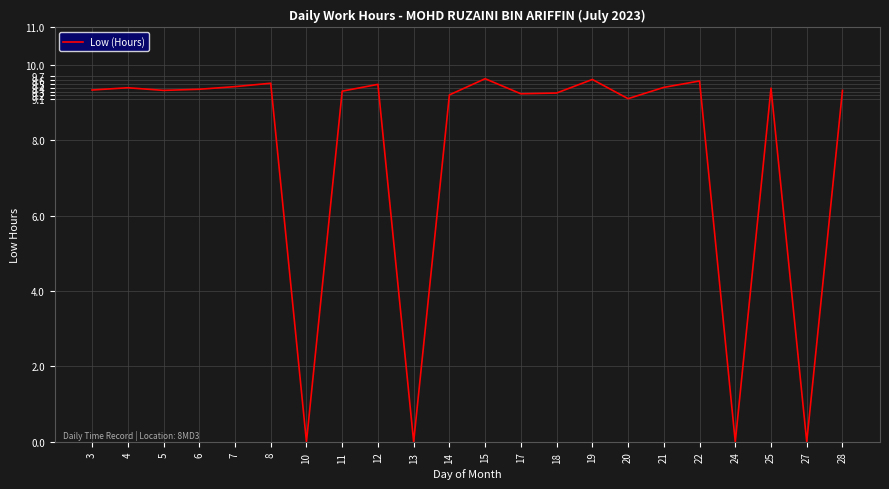

Is it true that the value at 14 is 13.1?

False